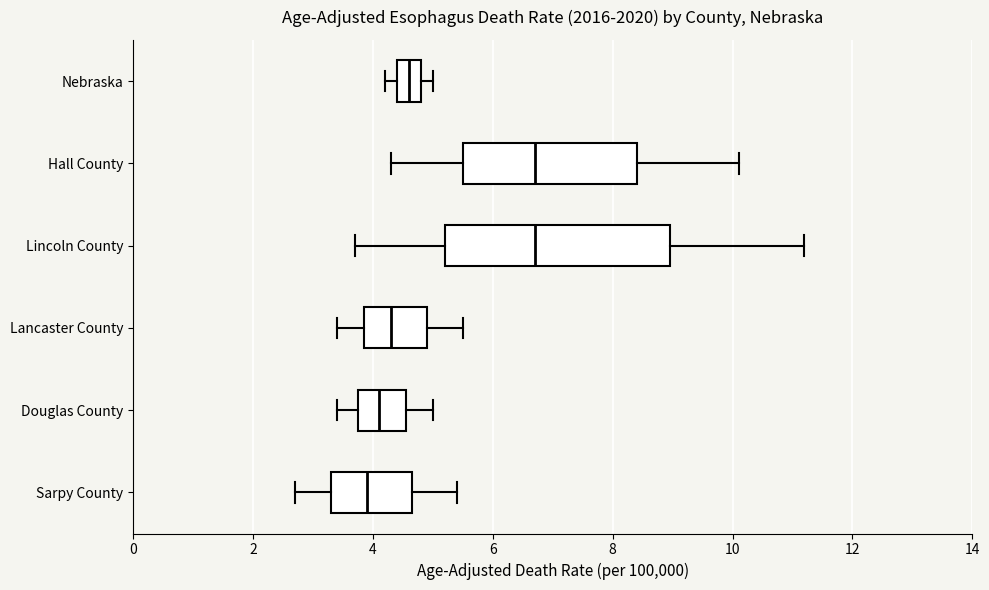

Where does the left whisker of the box for Douglas County end on the x-axis? The values are not printed on the chart, so give them approximately, as read against the axis.

3.4